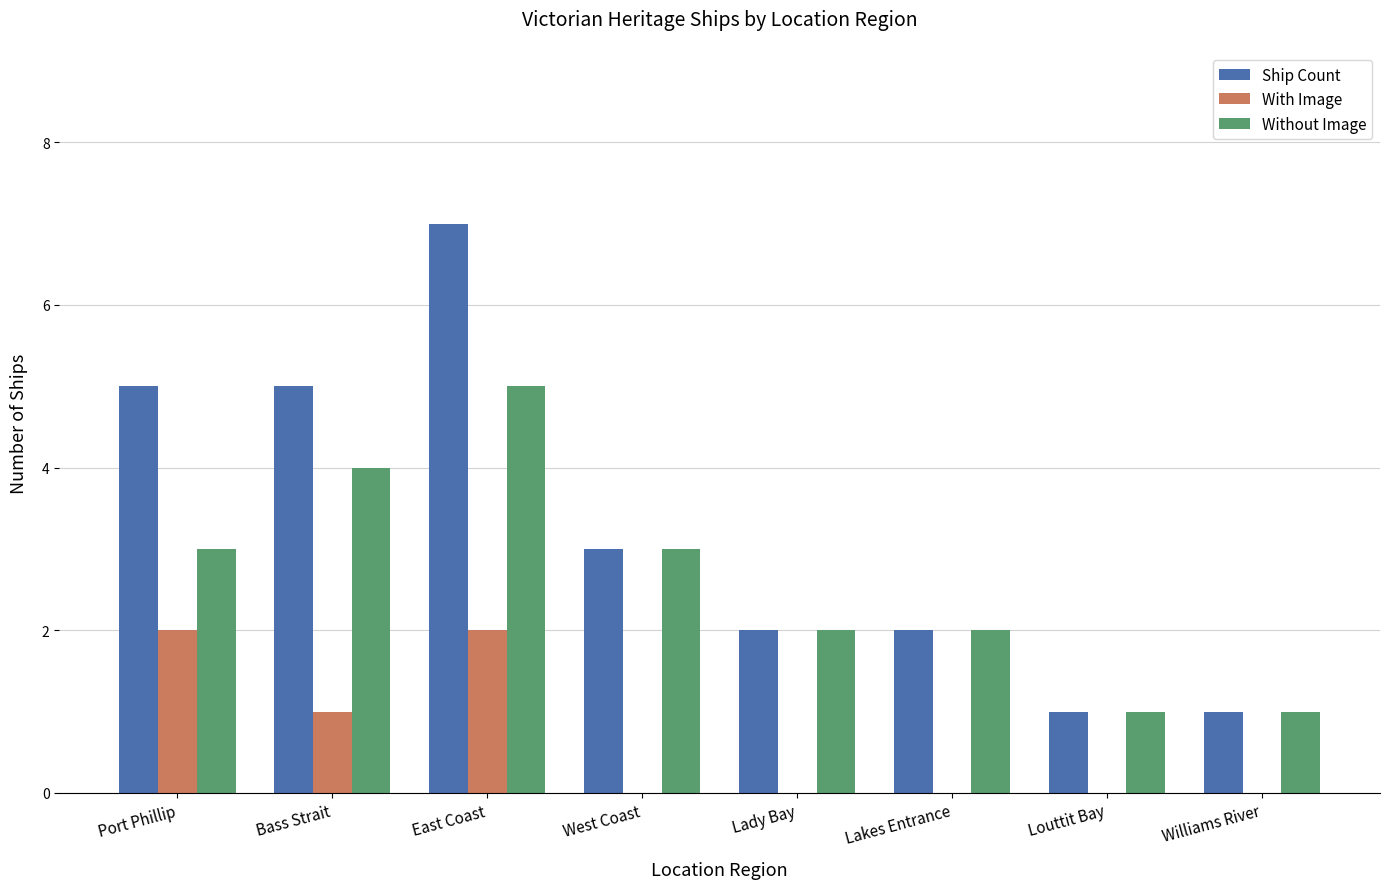

Reading left to right, transcribe all the data shown in this chart.

Ship Count: Port Phillip=5	Bass Strait=5	East Coast=7	West Coast=3	Lady Bay=2	Lakes Entrance=2	Louttit Bay=1	Williams River=1
With Image: Port Phillip=2	Bass Strait=1	East Coast=2	West Coast=0	Lady Bay=0	Lakes Entrance=0	Louttit Bay=0	Williams River=0
Without Image: Port Phillip=3	Bass Strait=4	East Coast=5	West Coast=3	Lady Bay=2	Lakes Entrance=2	Louttit Bay=1	Williams River=1